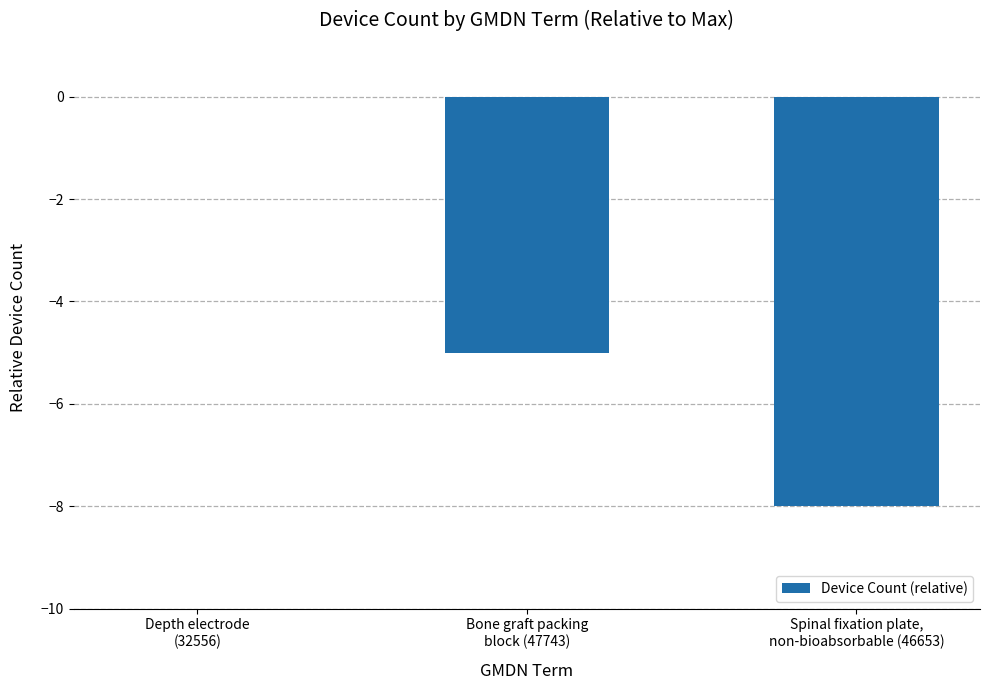

Reading left to right, what are all the values shown in this chart?

Depth electrode
(32556)=0	Bone graft packing
block (47743)=-5	Spinal fixation plate,
non-bioabsorbable (46653)=-8